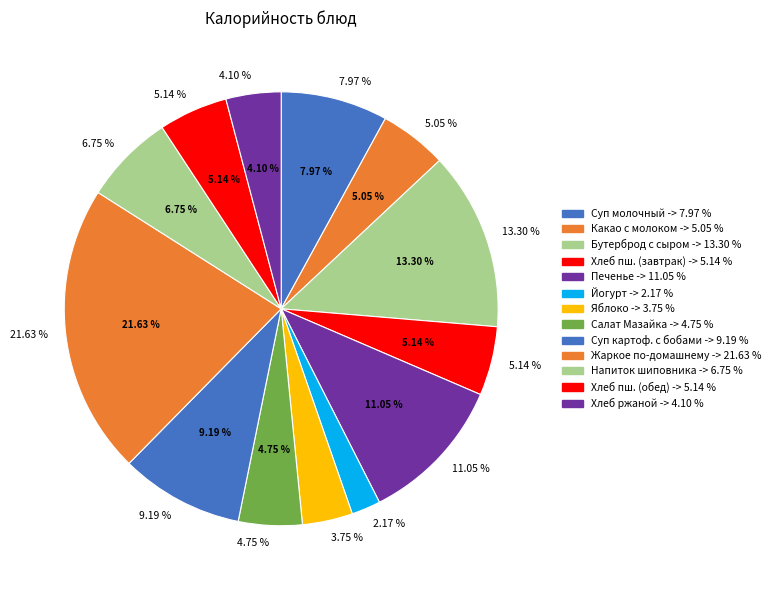

How much of the chart is everything except Суп картофельный с бобовыми?

90.8%